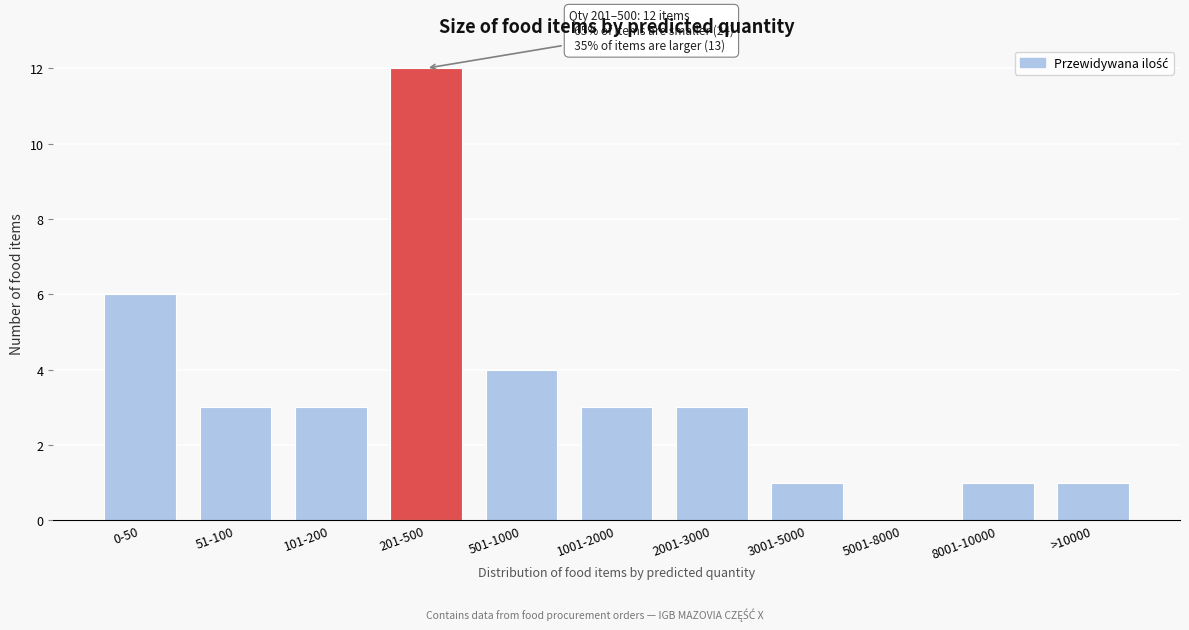

Reading left to right, transcribe all the data shown in this chart.

0-50=6	51-100=3	101-200=3	201-500=12	501-1000=4	1001-2000=3	2001-3000=3	3001-5000=1	5001-8000=0	8001-10000=1	>10000=1